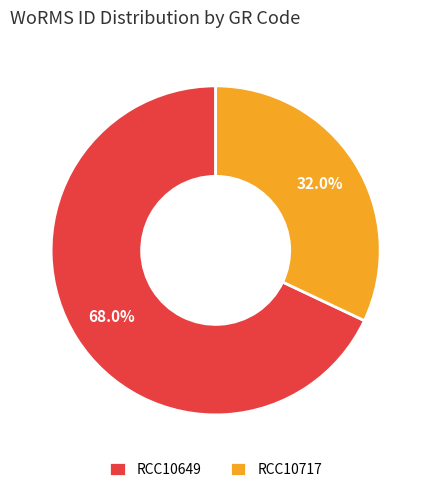

How many segments does this pie chart have?

2